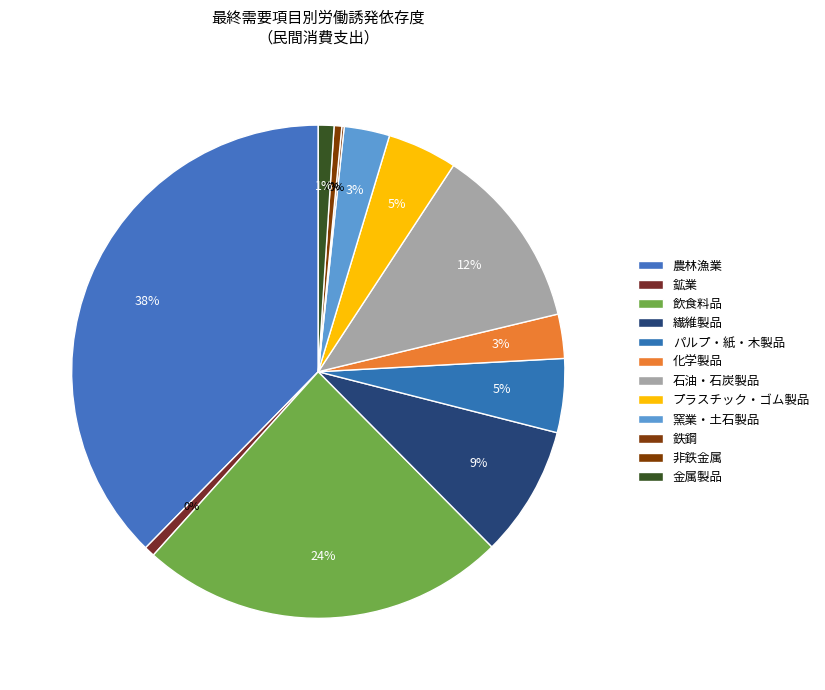

Count the number of slices in the pie.

12